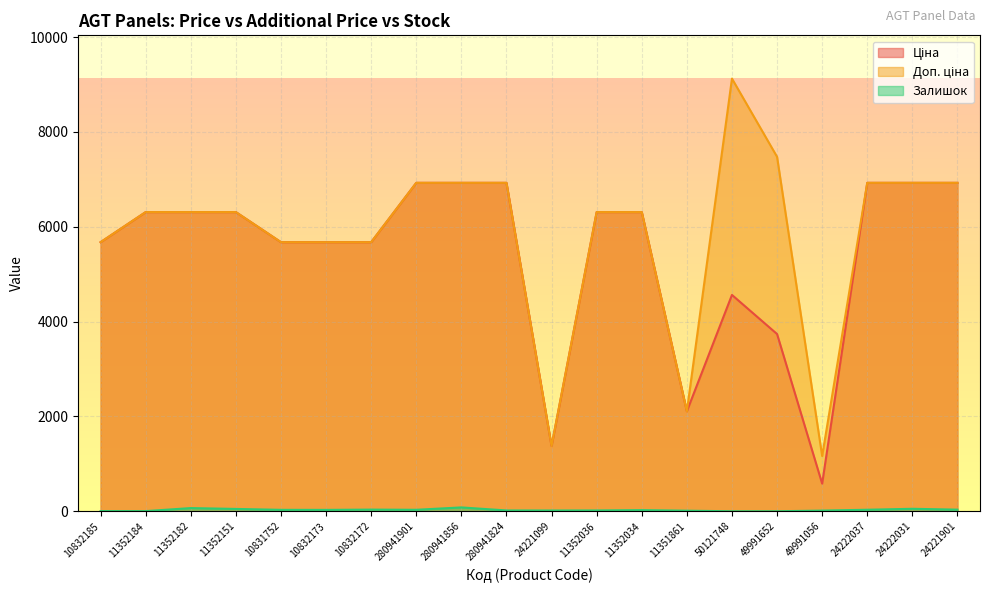

What is the difference between the Ціна values at 24221099 and 10831752?

4298.4